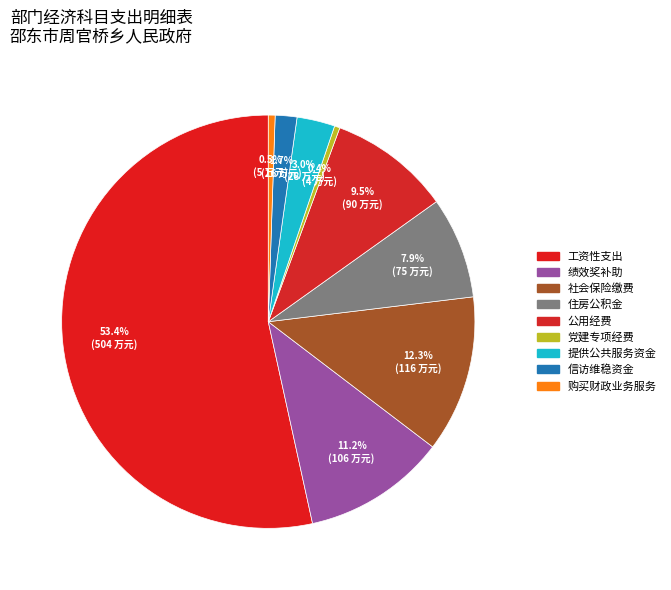

Rank the categories by value from lowest to highest.

党建专项经费, 购买财政业务服务, 信访维稳资金, 提供公共服务资金, 住房公积金, 公用经费, 绩效奖补助, 社会保险缴费, 工资性支出